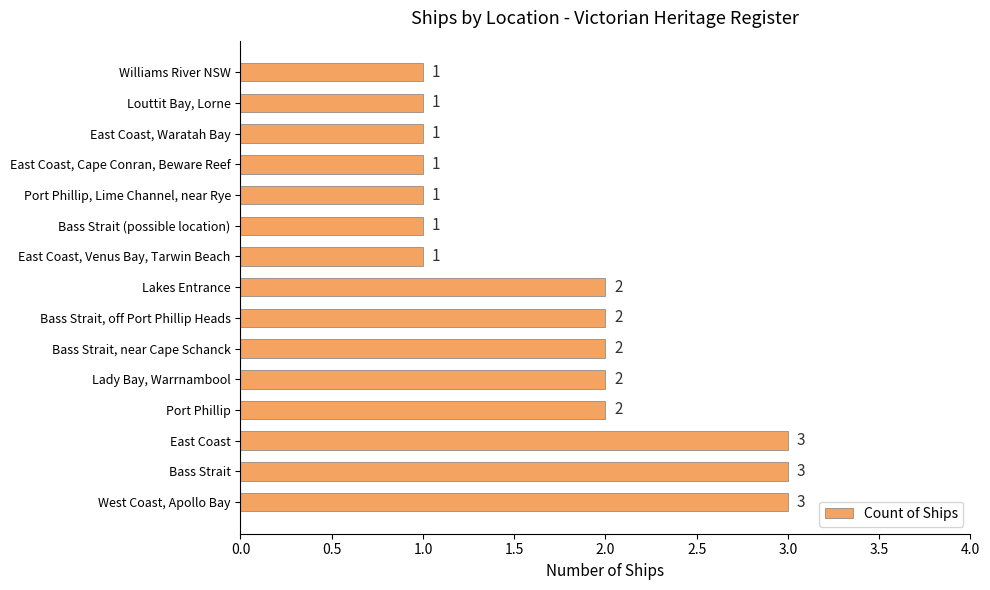

What is the average value?

2